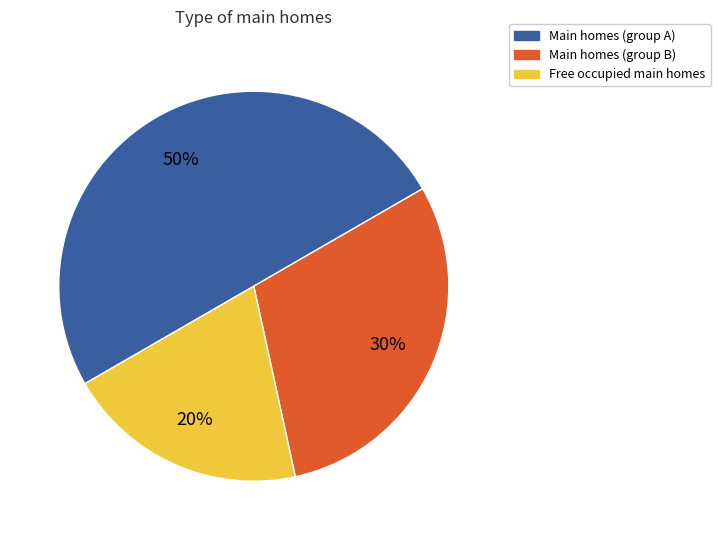

What is the ratio of the value at Free occupied main homes to the value at Main homes (group A)?

0.4